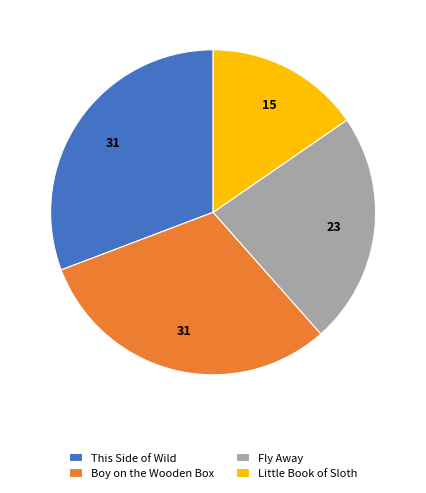

Is it true that This Side of Wild is 31% of the pie?

True